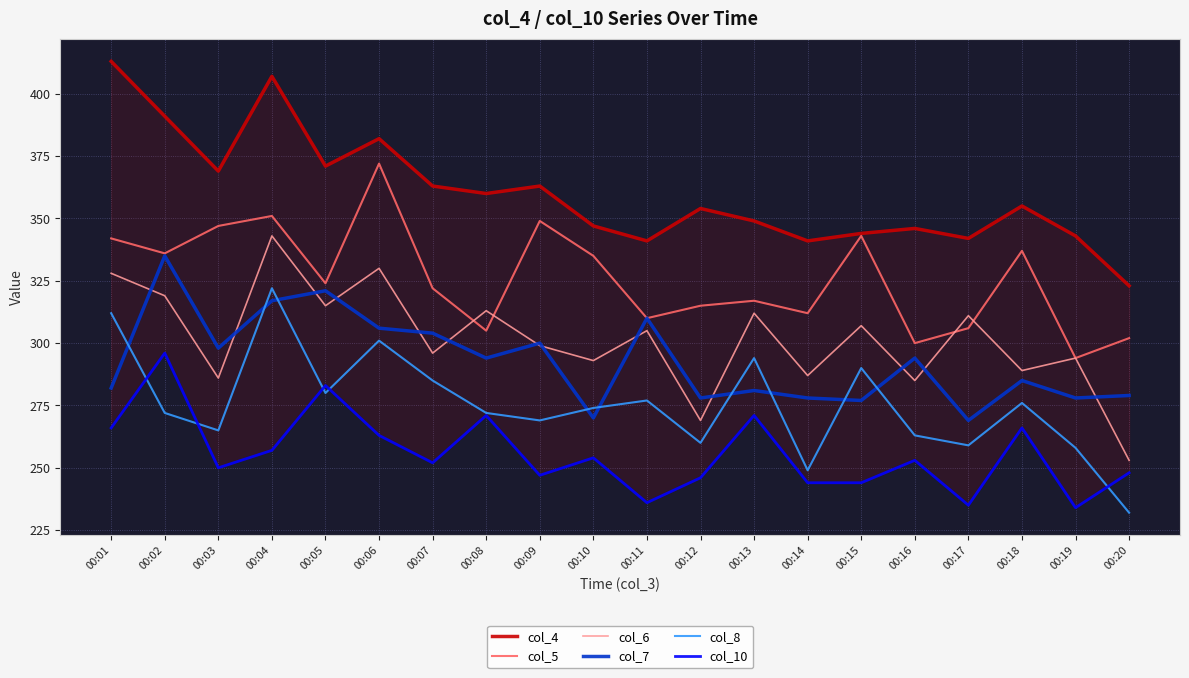

What is the value of the col_6 point at the 10th from the left?

293